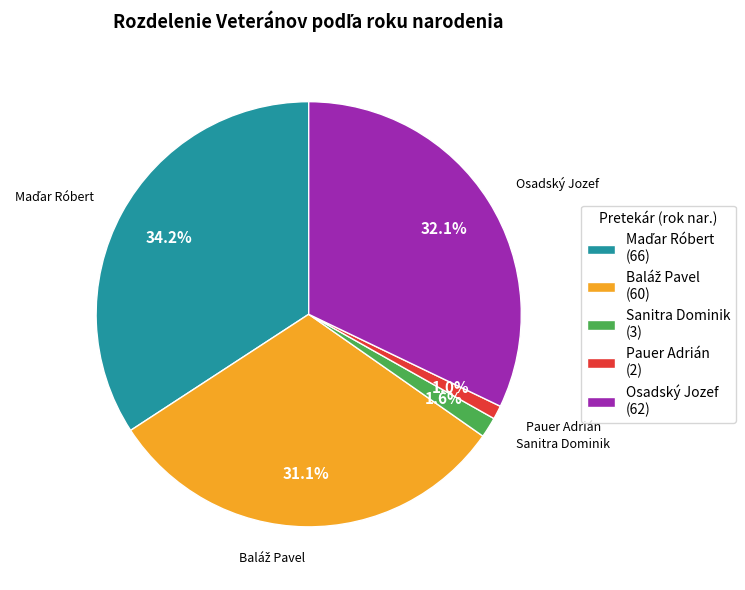

Does any single category account for the majority?

No